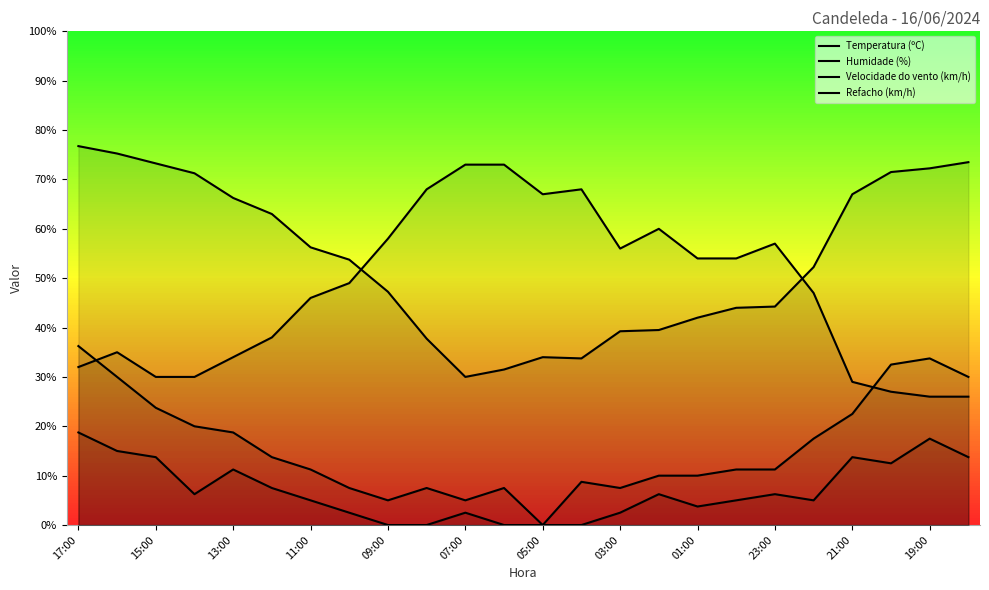

Does the chart have visible grid lines?

No